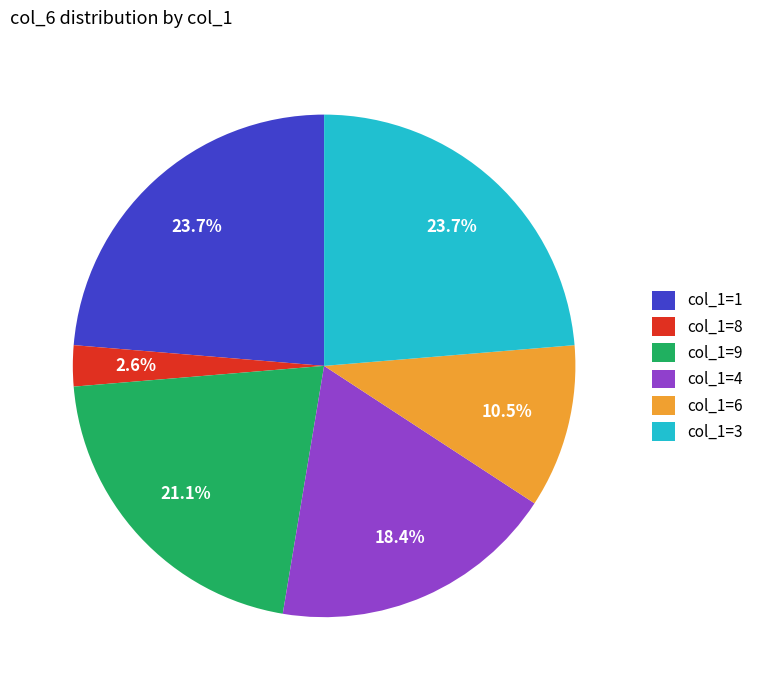

Which has a higher value, col_1=6 or col_1=4?

col_1=4